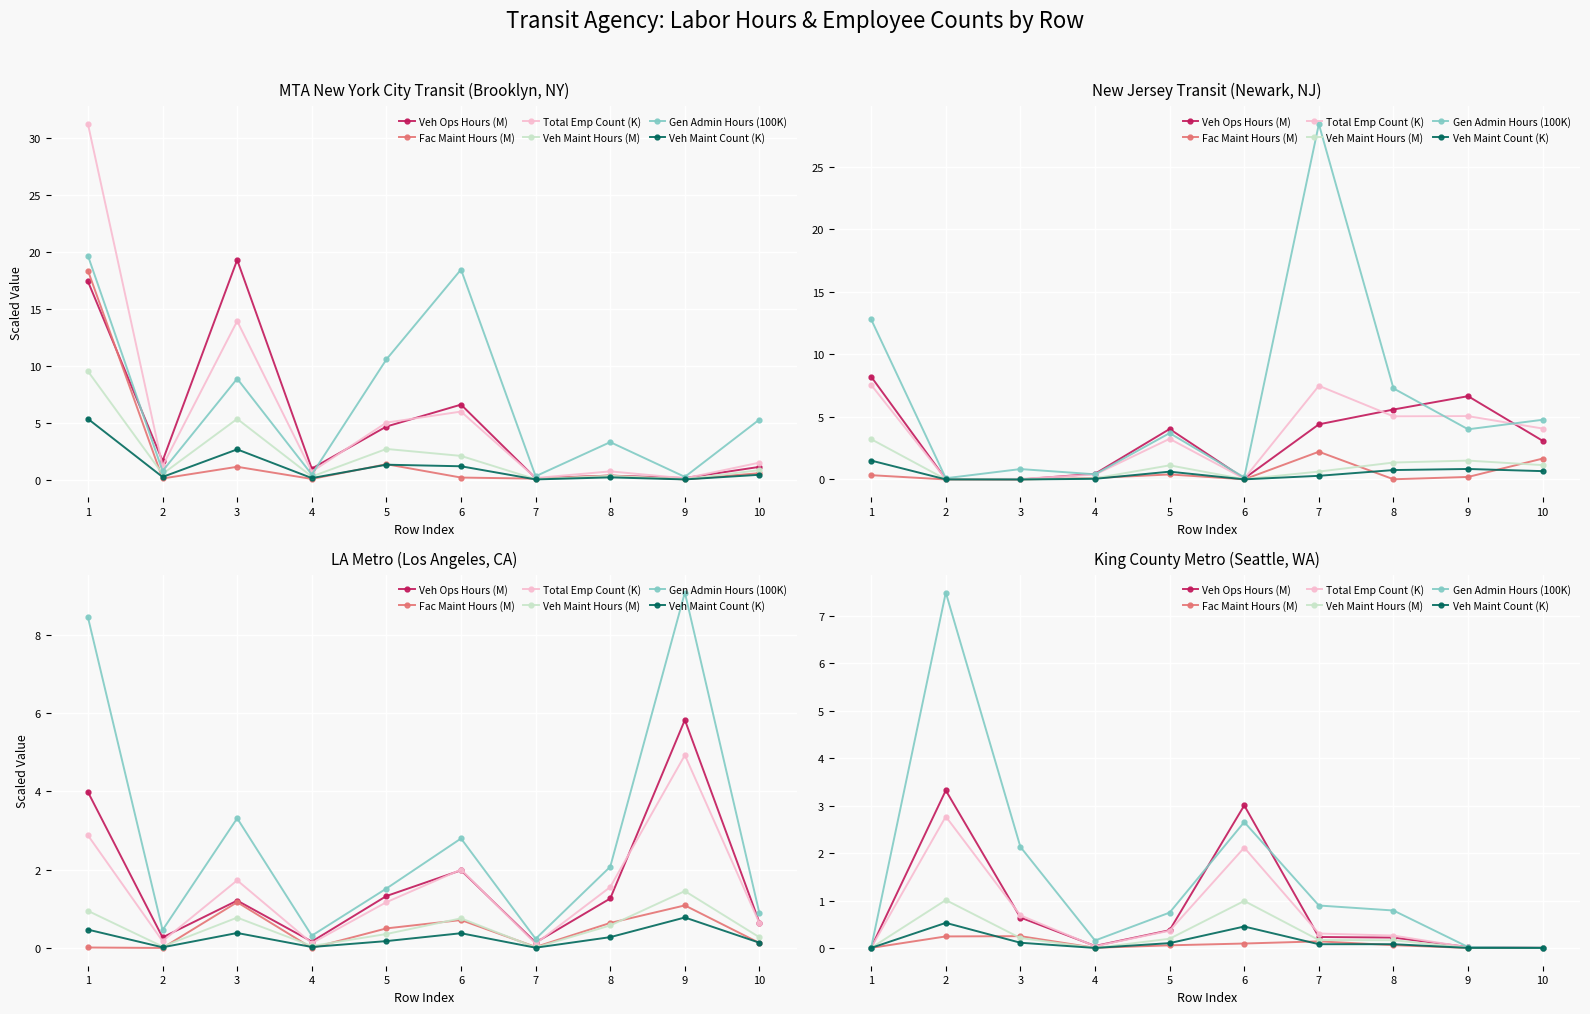

Where is the first local minimum for Total Emp Count (K)?

4